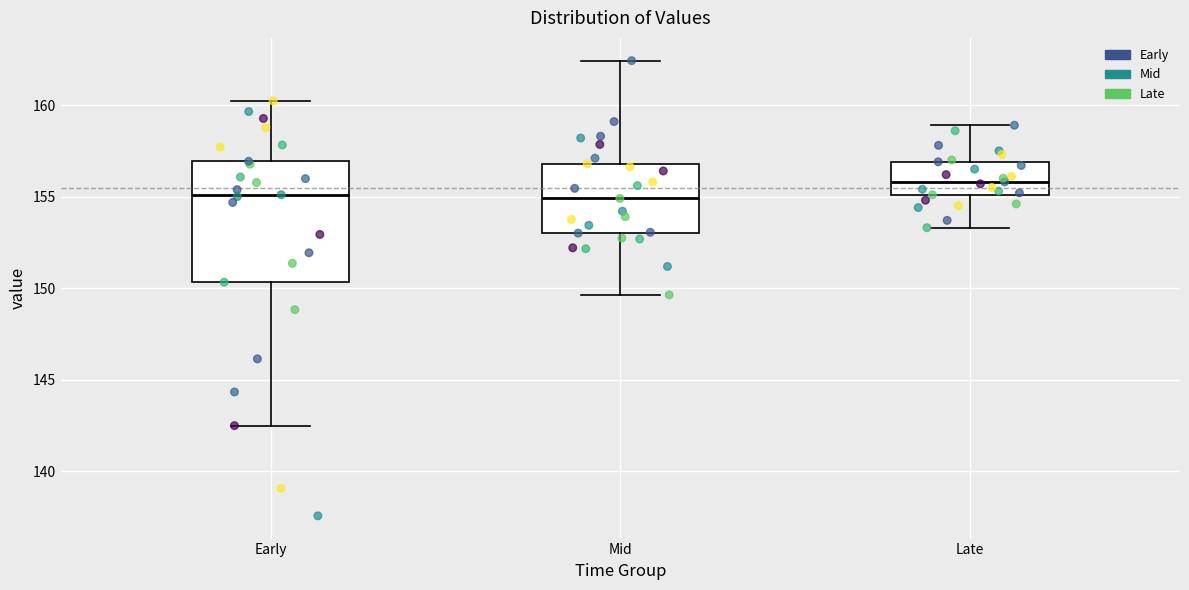

Where is the upper edge of the box for Mid on the y-axis? The values are not printed on the chart, so give them approximately, as read against the axis.

157.0